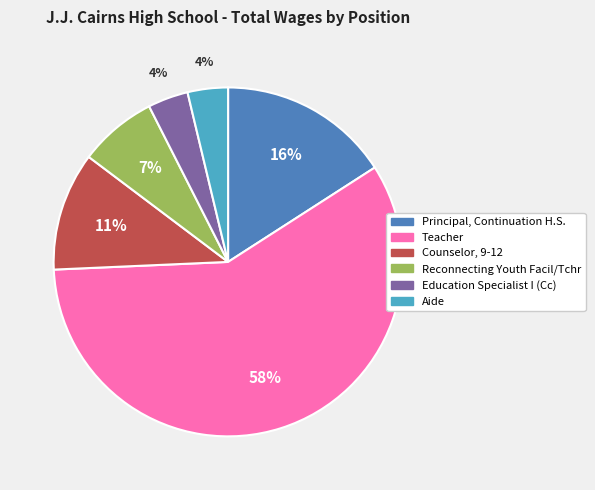

Does Teacher represent more than half of the total?

Yes